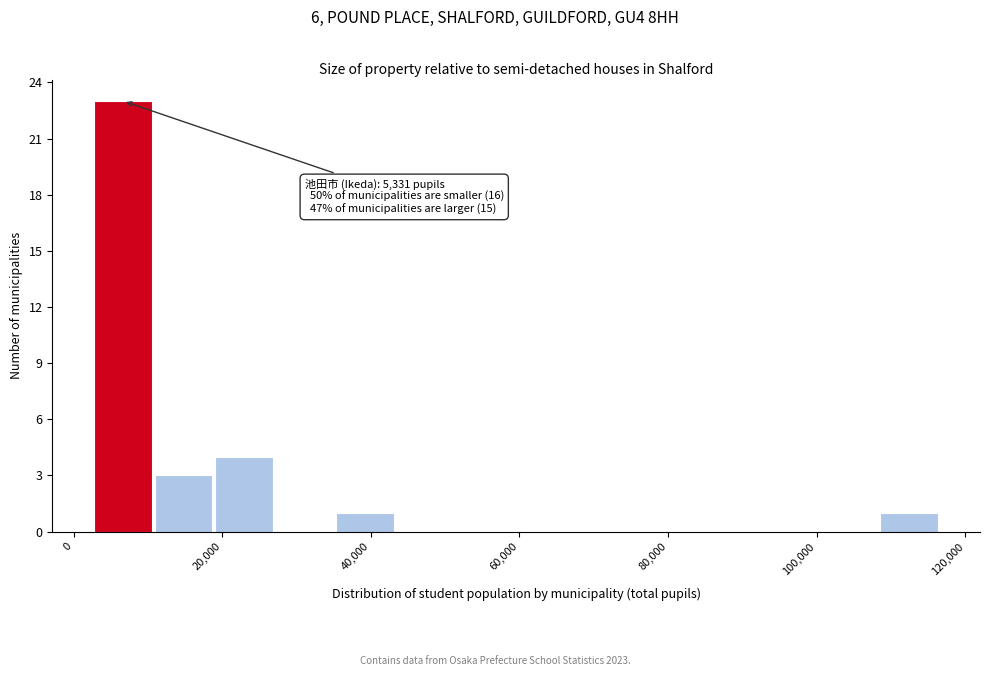

Over which range of the x-axis is the bar tallest?

2000 to 10000